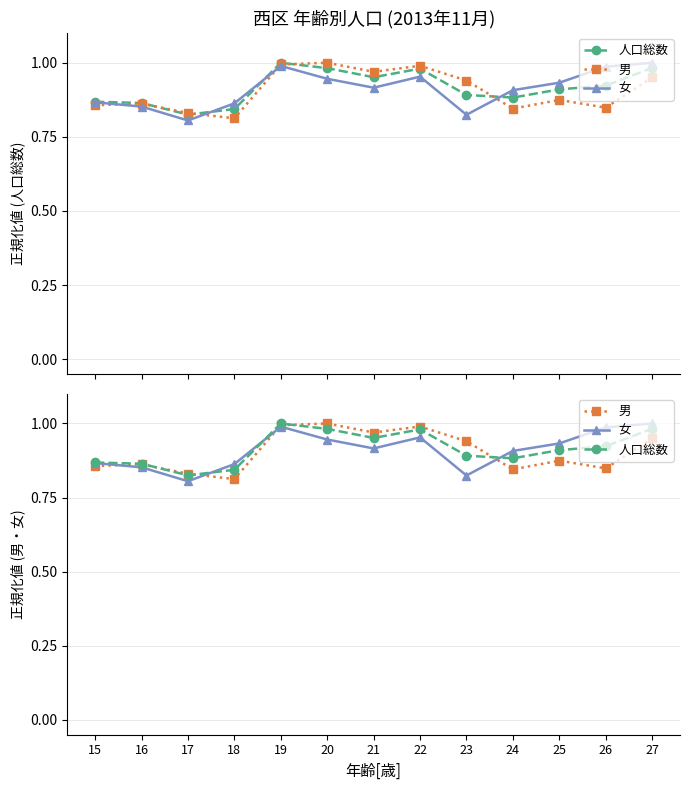

At which category does the chart reach its minimum across all series?

17